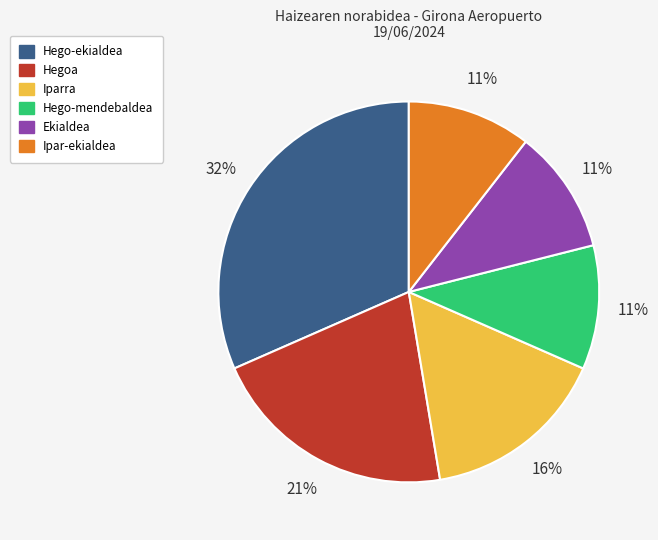

Is there a majority slice in this chart?

No